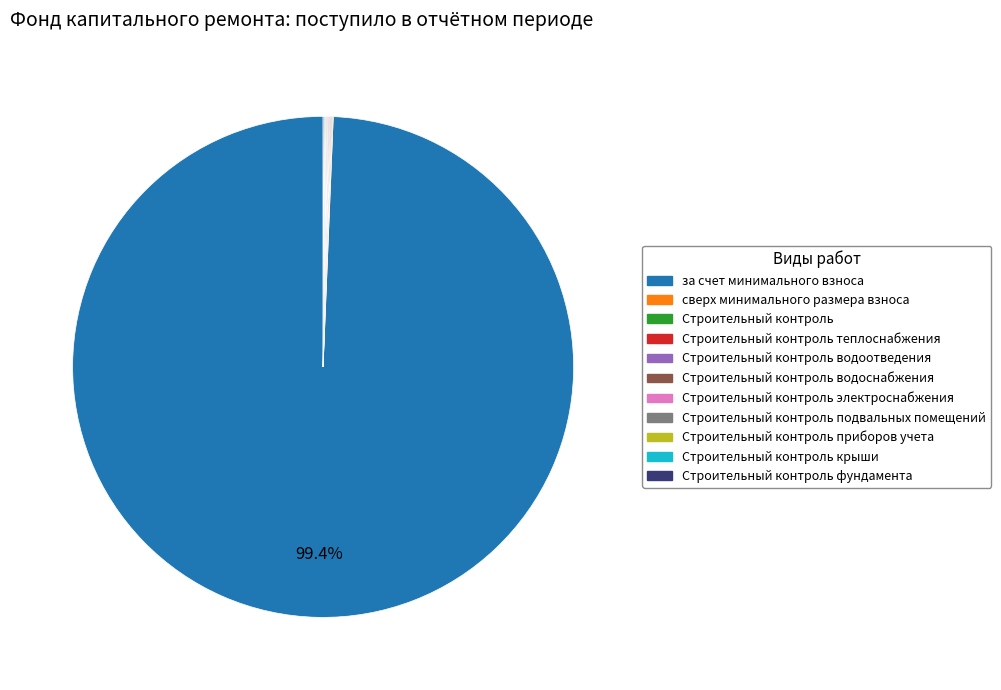

To the nearest percent, what is the difference between the largest and smallest slice percentages?

99%